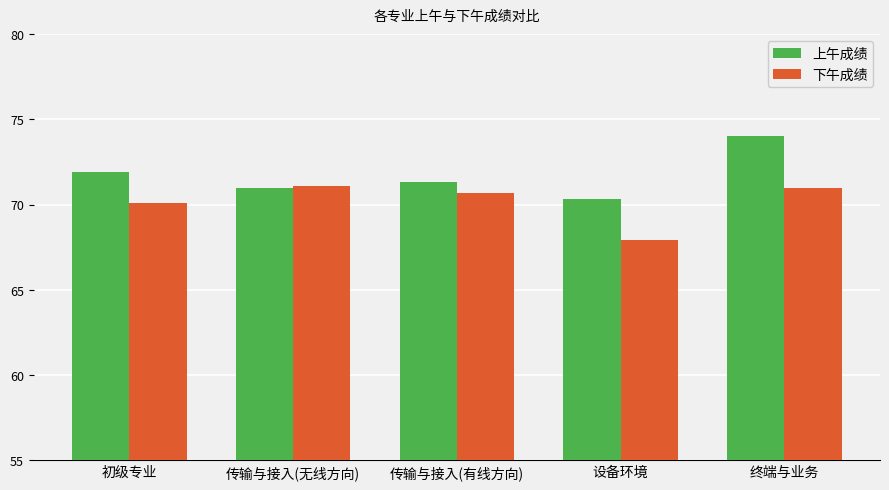

What is the difference between the highest and lowest values at 初级专业?

1.8